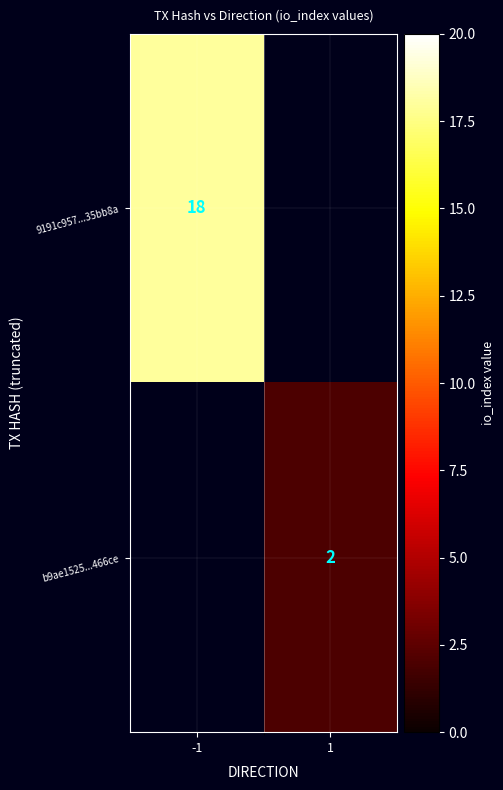

True or false: 9191c957...35bb8a has a value of 31 at -1.

False